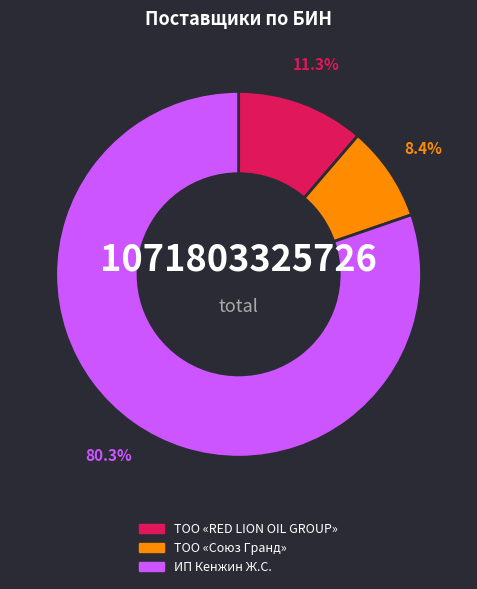

True or false: ТОО «RED LION OIL GROUP» accounts for 1% of the total.

False